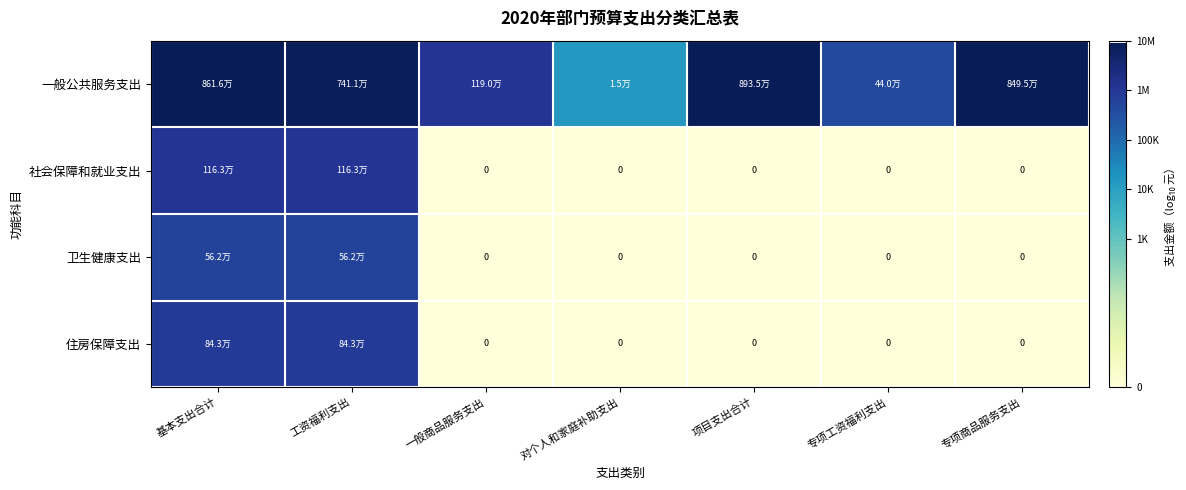

The value of 社会保障和就业支出 at 项目支出合计 is 0.0. True or false?

True